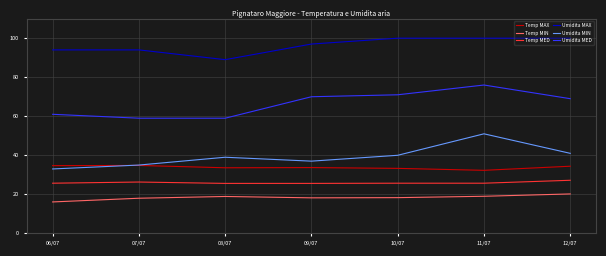

At which category does Umidita MIN reach its first local peak?

08/07